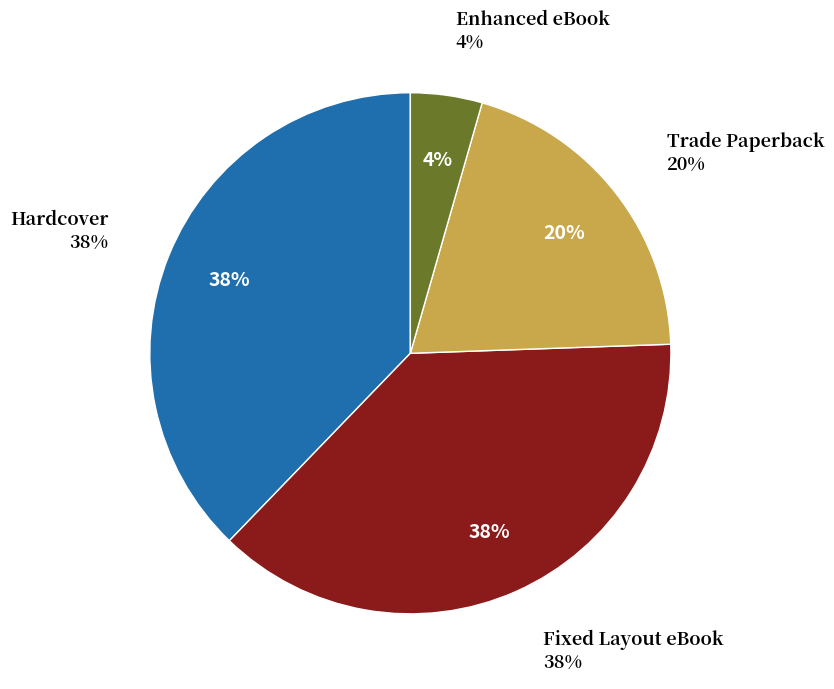

To the nearest percent, what portion does Enhanced eBook represent?

4%